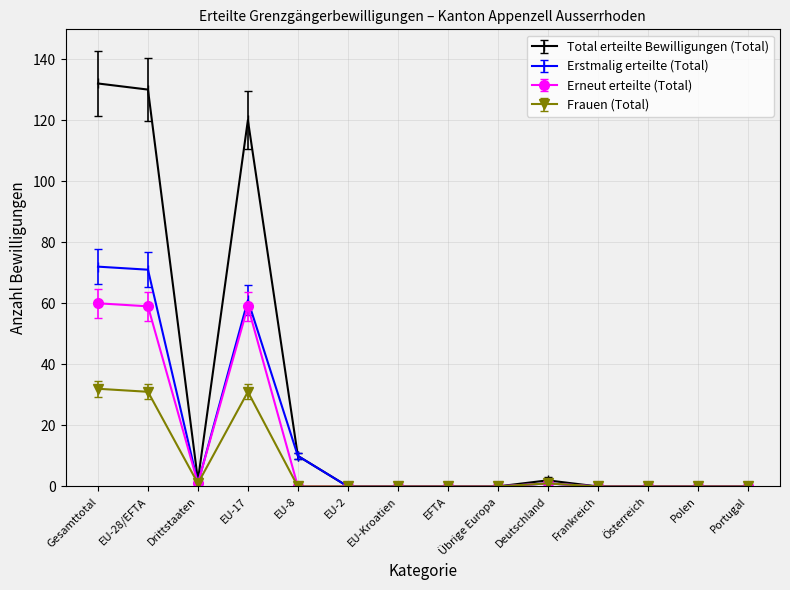

How many data points does each series have?

14